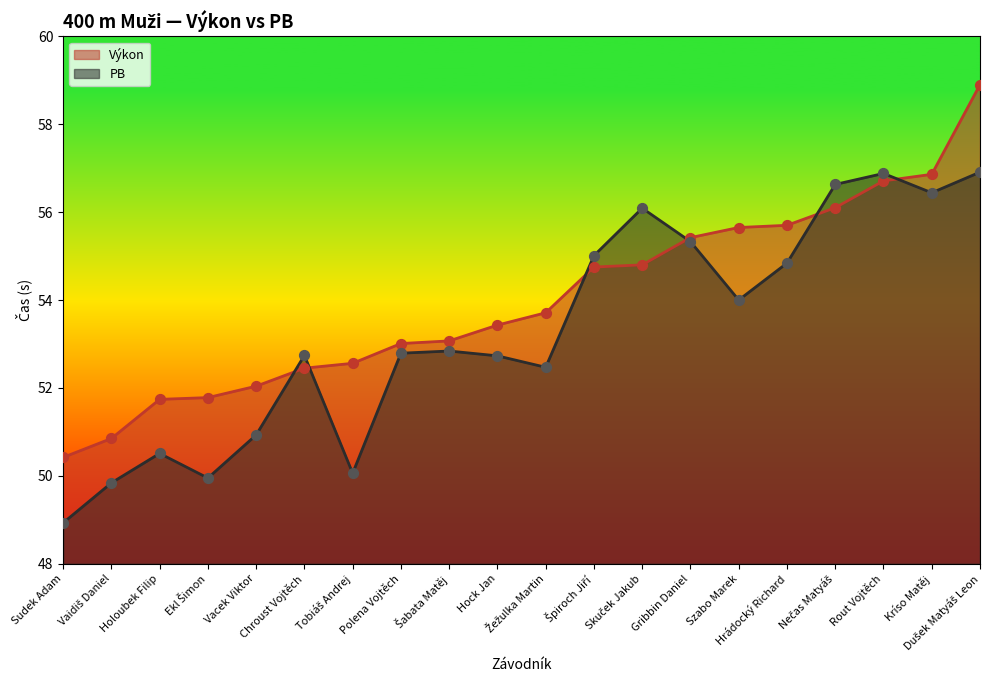

At which category is the sum across all series the highest?

Dušek Matyáš Leon